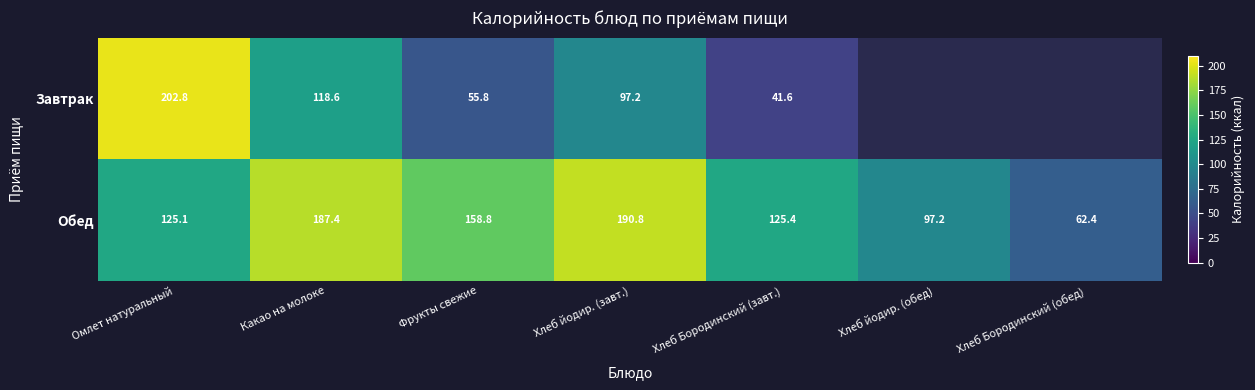

Which category has the highest value in the Обед series?

Хлеб йодир. (завт.)